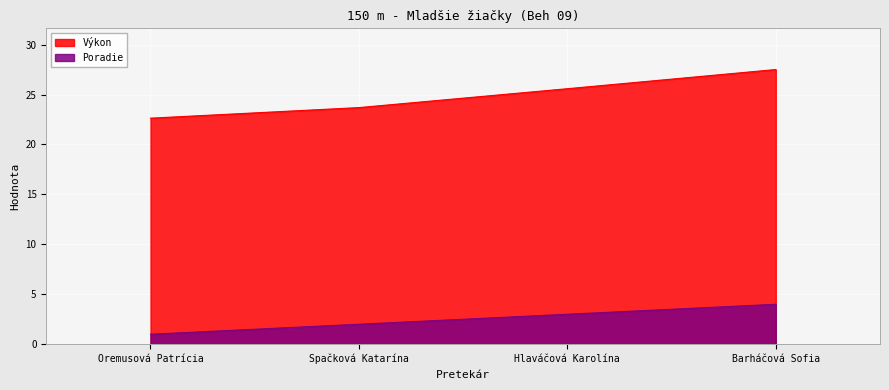

What is the smallest value displayed?

1.0